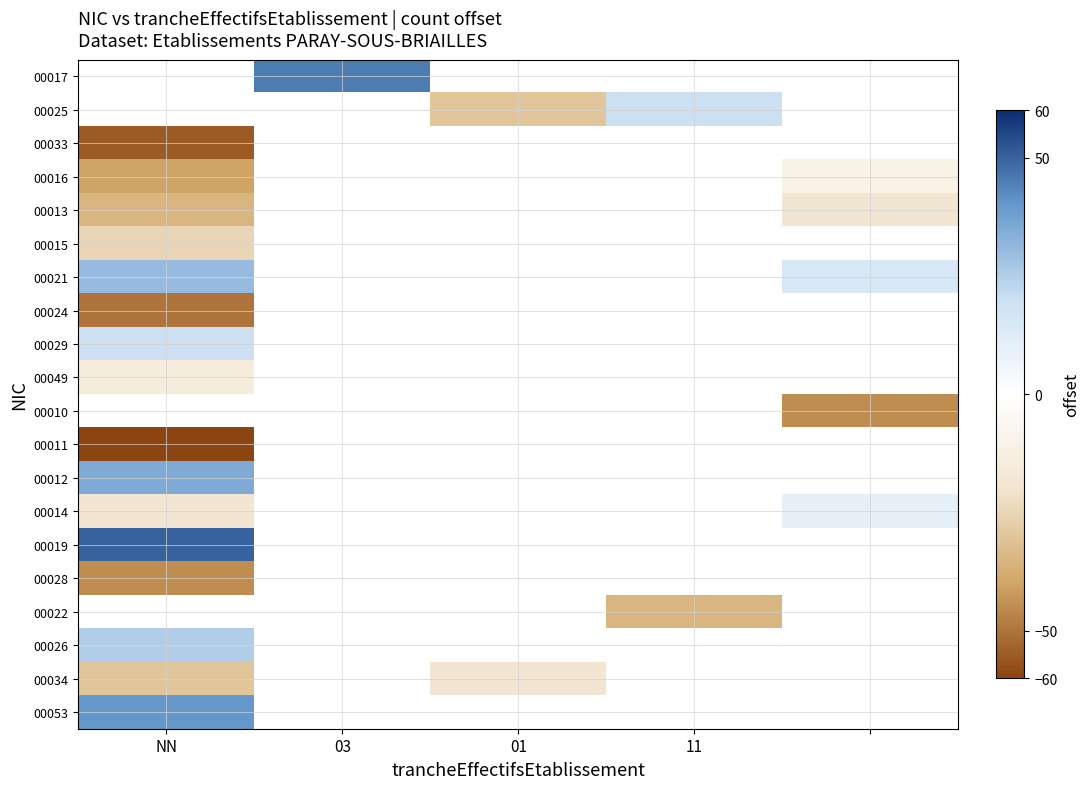

What is the smallest value displayed?

-60.0